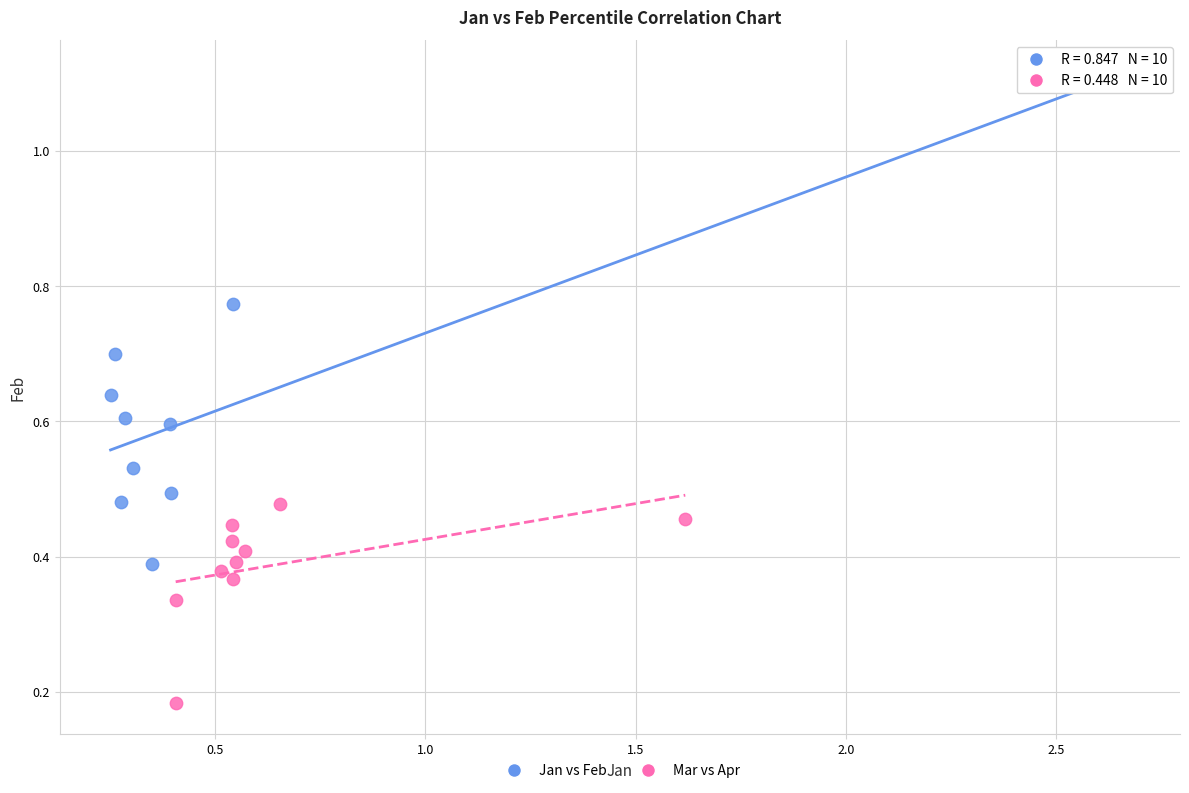

What are all the series names shown in the legend?

Jan vs Feb, Mar vs Apr